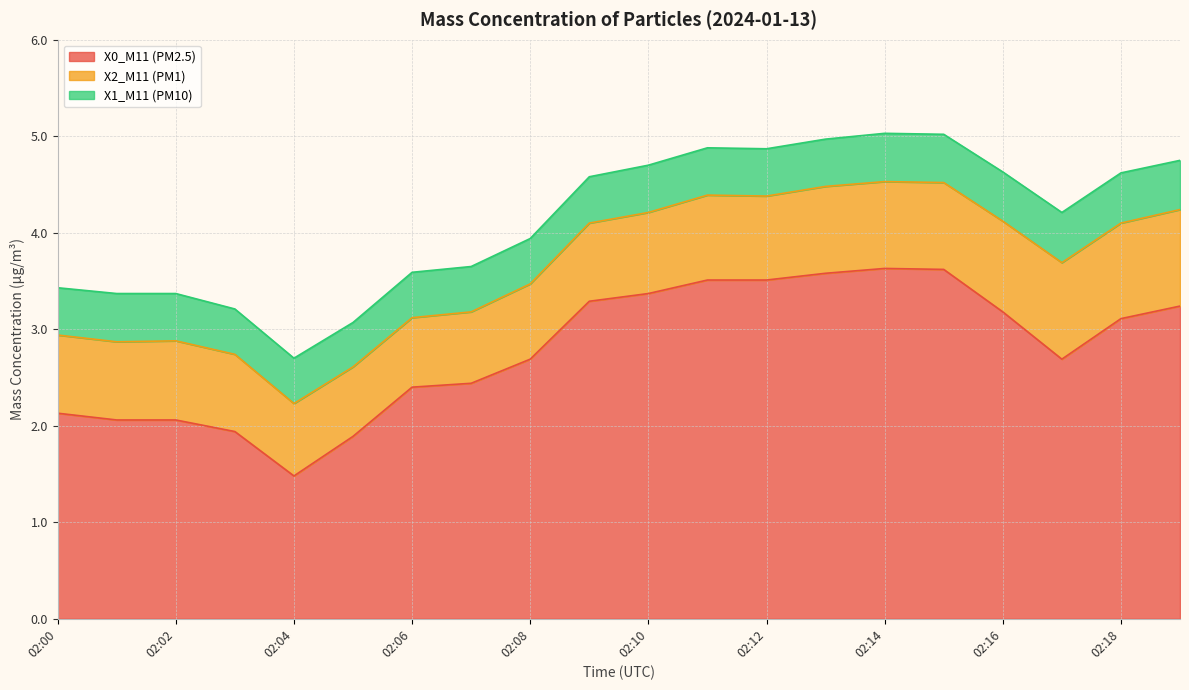

Rank the series at 02:09 from lowest to highest value.

X1_M11 (PM10), X2_M11 (PM1), X0_M11 (PM2.5)